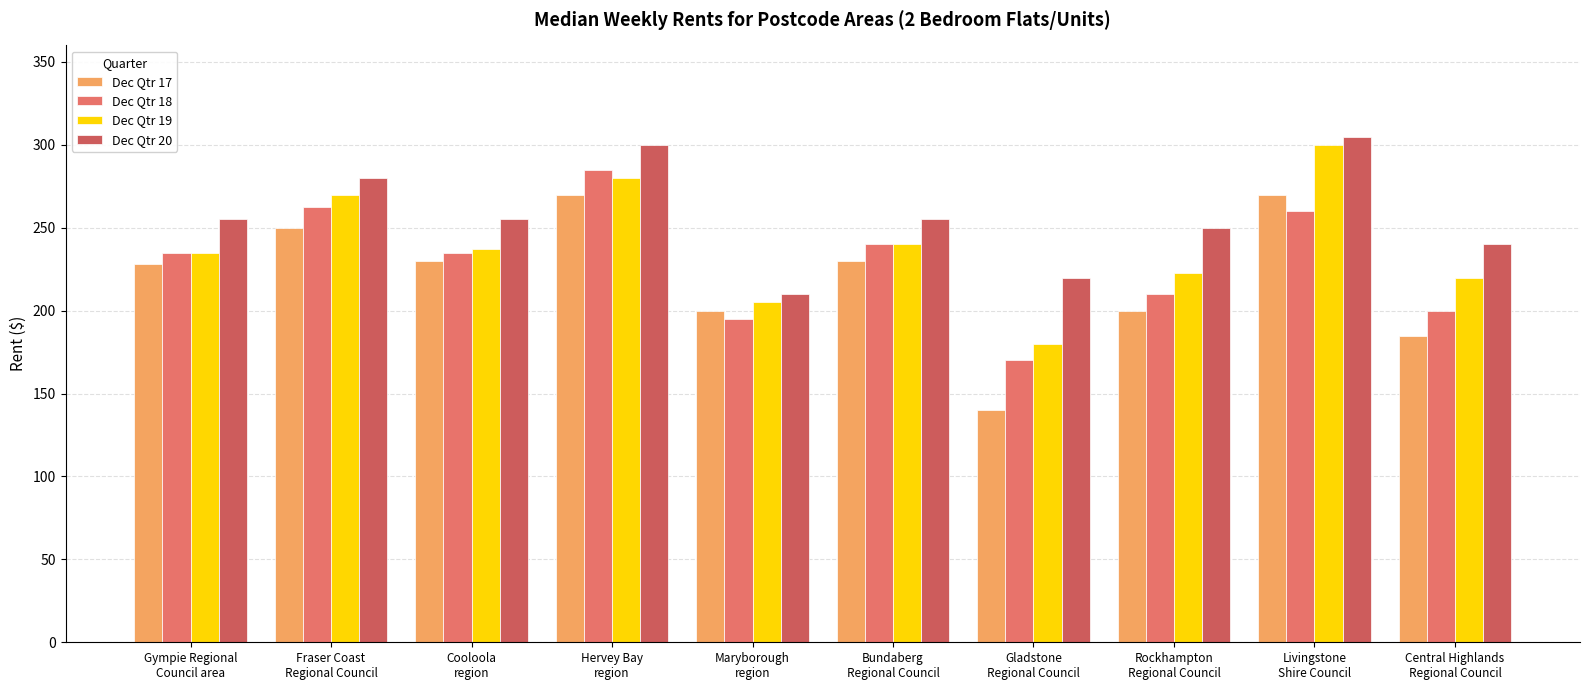

Reading left to right, transcribe all the data shown in this chart.

Dec Qtr 17: Gympie Regional
Council area=228.0	Fraser Coast
Regional Council=250.0	Cooloola
region=230.0	Hervey Bay
region=270.0	Maryborough
region=200.0	Bundaberg
Regional Council=230.0	Gladstone
Regional Council=140.0	Rockhampton
Regional Council=200.0	Livingstone
Shire Council=270.0	Central Highlands
Regional Council=185.0
Dec Qtr 18: Gympie Regional
Council area=235.0	Fraser Coast
Regional Council=262.5	Cooloola
region=235.0	Hervey Bay
region=285.0	Maryborough
region=195.0	Bundaberg
Regional Council=240.0	Gladstone
Regional Council=170.0	Rockhampton
Regional Council=210.0	Livingstone
Shire Council=260.0	Central Highlands
Regional Council=200.0
Dec Qtr 19: Gympie Regional
Council area=235.0	Fraser Coast
Regional Council=270.0	Cooloola
region=237.5	Hervey Bay
region=280.0	Maryborough
region=205.0	Bundaberg
Regional Council=240.0	Gladstone
Regional Council=180.0	Rockhampton
Regional Council=222.5	Livingstone
Shire Council=300.0	Central Highlands
Regional Council=220.0
Dec Qtr 20: Gympie Regional
Council area=255.0	Fraser Coast
Regional Council=280.0	Cooloola
region=255.0	Hervey Bay
region=300.0	Maryborough
region=210.0	Bundaberg
Regional Council=255.0	Gladstone
Regional Council=220.0	Rockhampton
Regional Council=250.0	Livingstone
Shire Council=305.0	Central Highlands
Regional Council=240.0